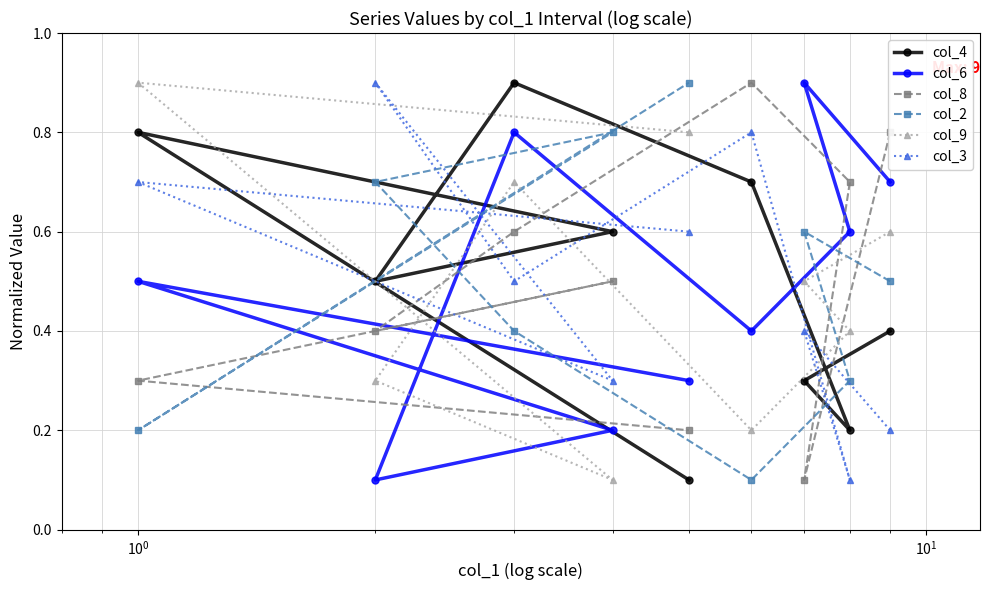

What is the difference between the second highest and minimum values in the col_3 series?

0.7